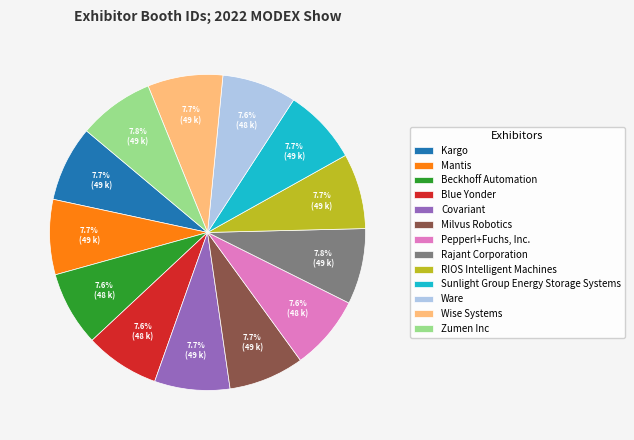

To the nearest percent, what percentage of the pie is Pepperl+Fuchs, Inc.?

8%